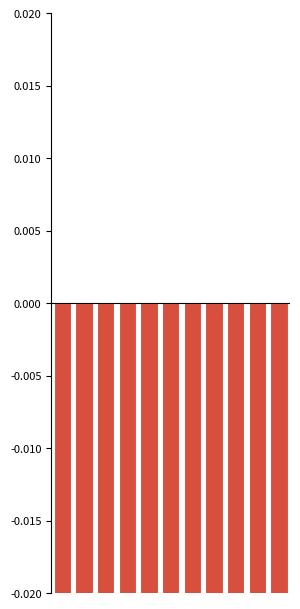

Are the bars horizontal?

No